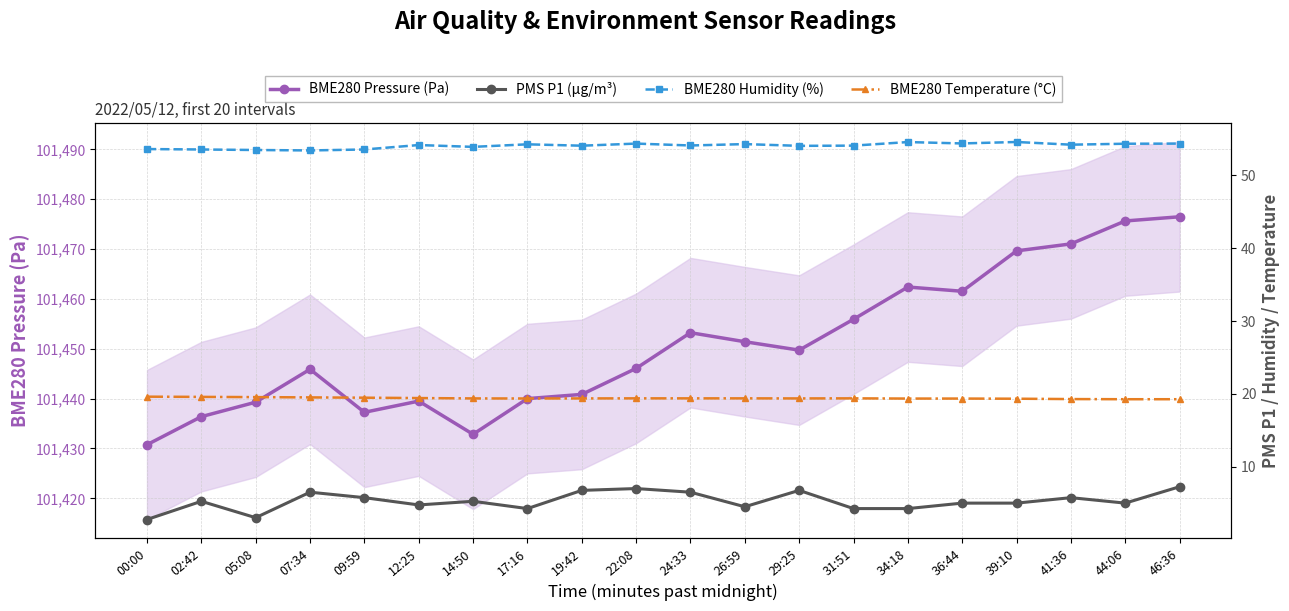

Does the chart display data point markers on the line(s)?

Yes